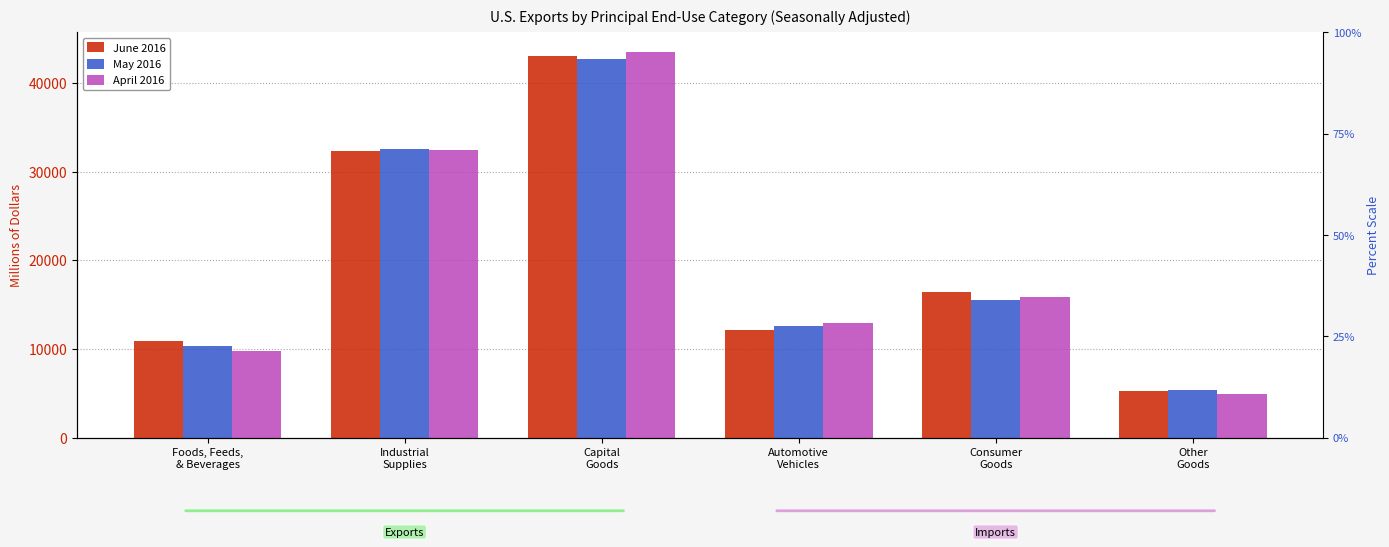

Between Foods, Feeds,
& Beverages and Other
Goods, which is larger?

Foods, Feeds,
& Beverages